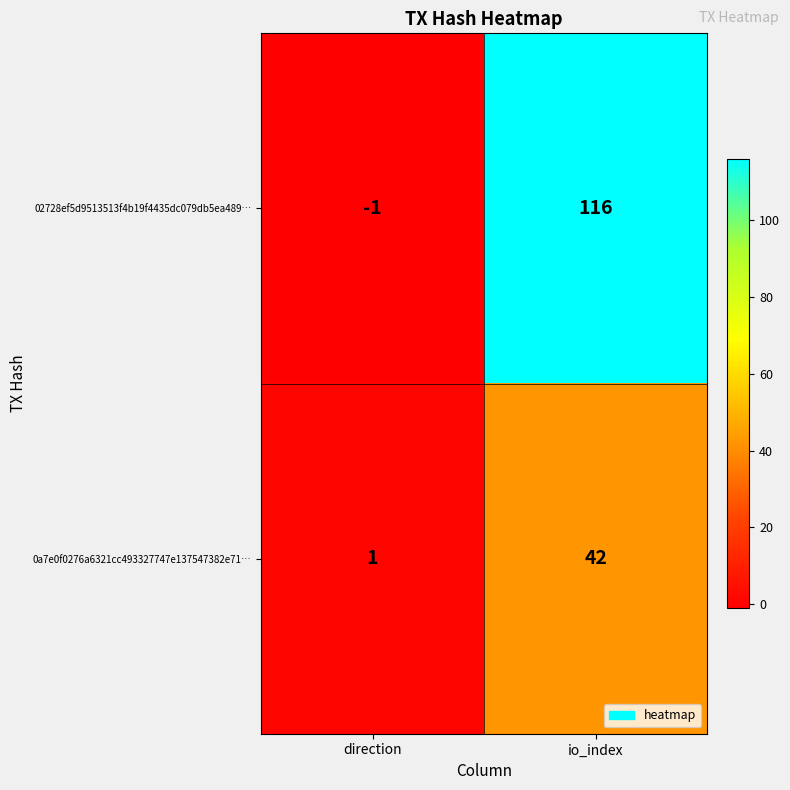

At which label is 02728ef5d9513513f4b19f4435dc079db5ea489… closest to 57?

direction